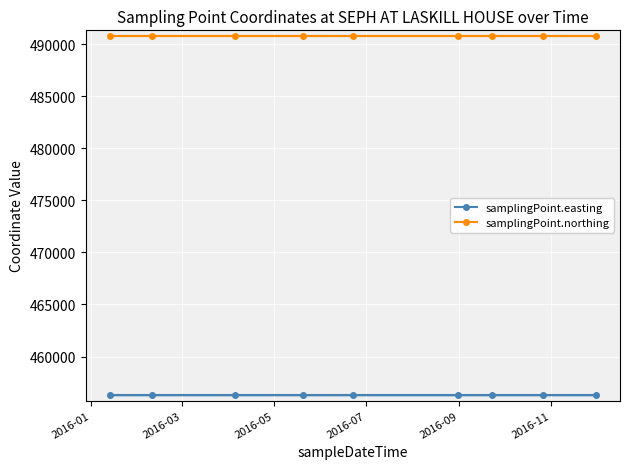

What is the value of the samplingPoint.easting point at the 3rd from the left?

456277